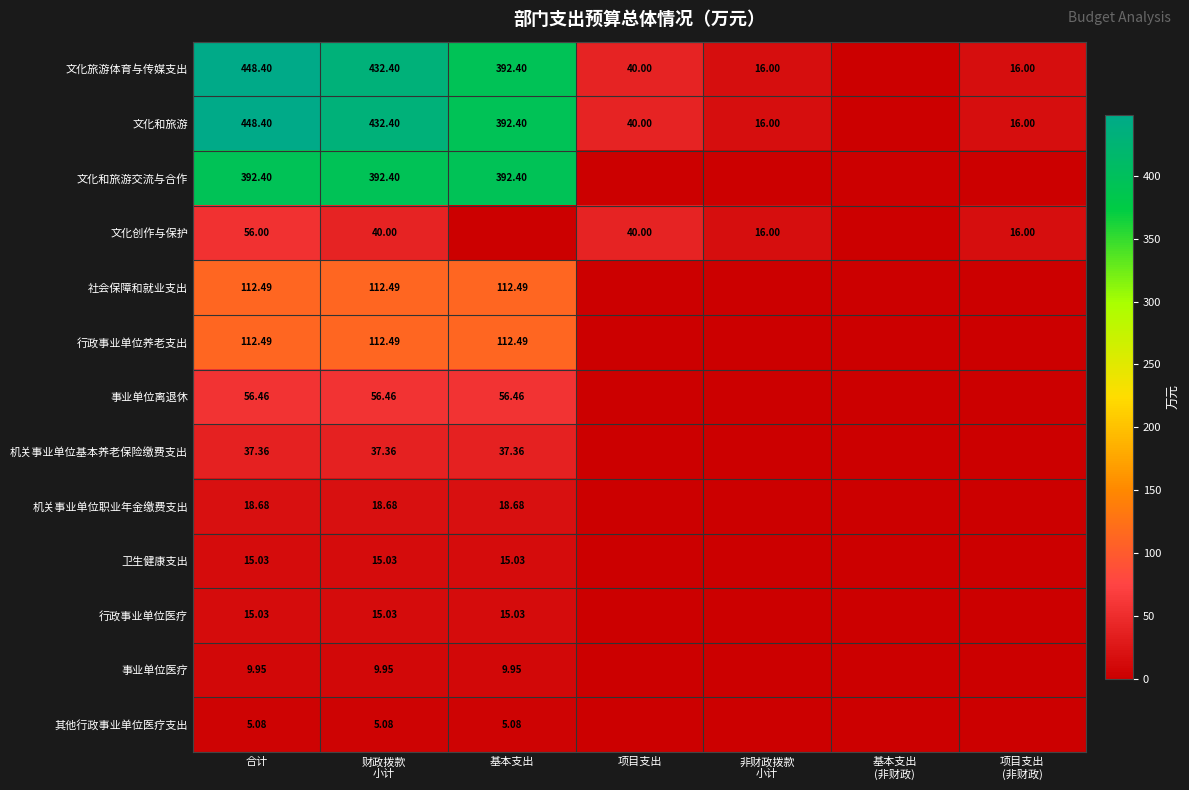

Which series has the widest spread of values?

文化旅游体育与传媒支出